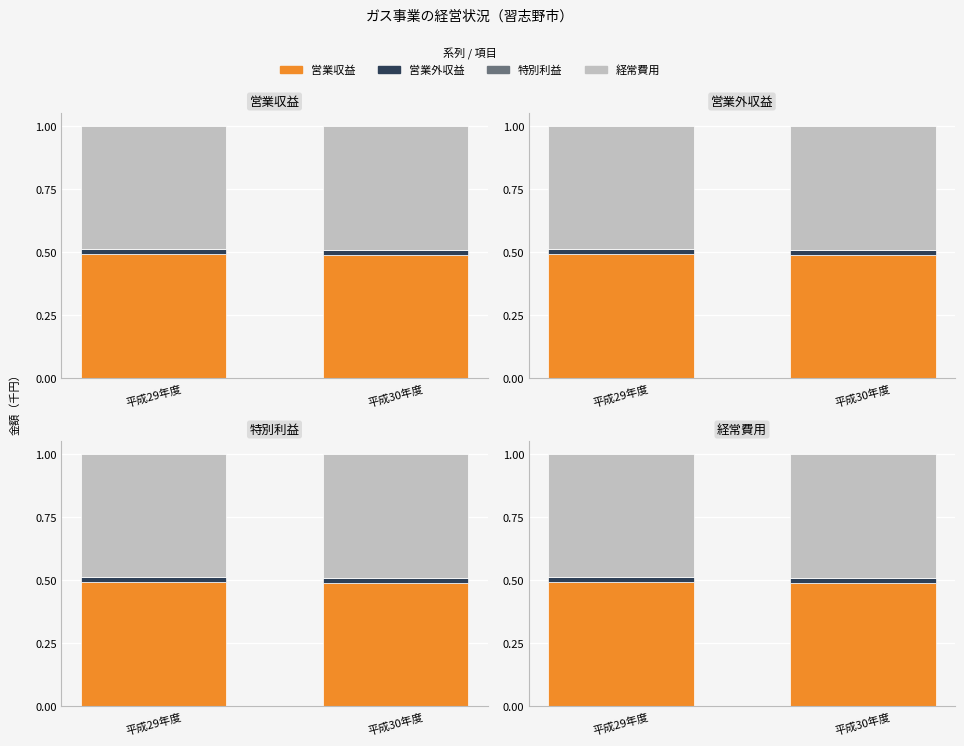

Reading left to right, extract all data points from this chart.

営業収益: 0.5	0.5
営業外収益: 0.0	0.0
特別利益: 0.0	0.0
経常費用: 0.5	0.5